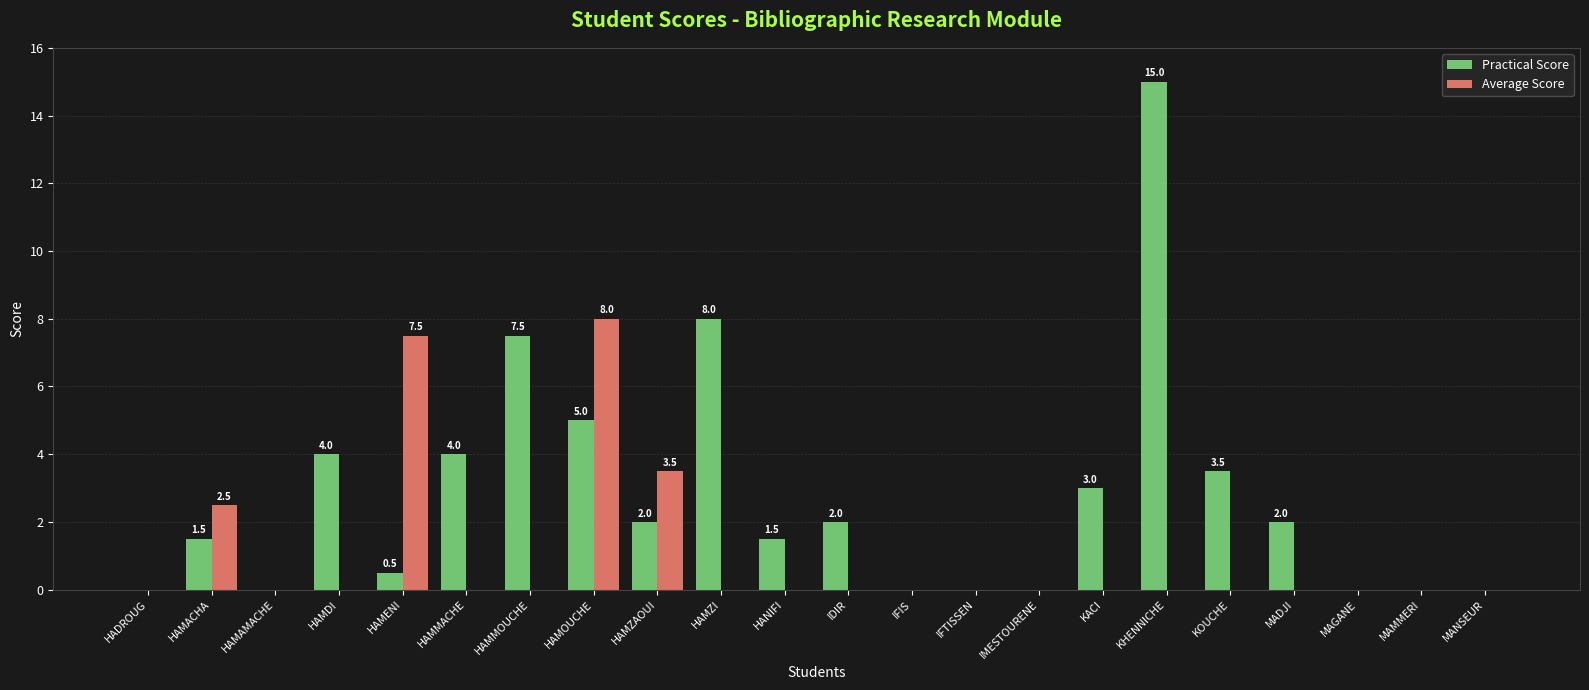

What are all the series names shown in the legend?

Practical Score, Average Score